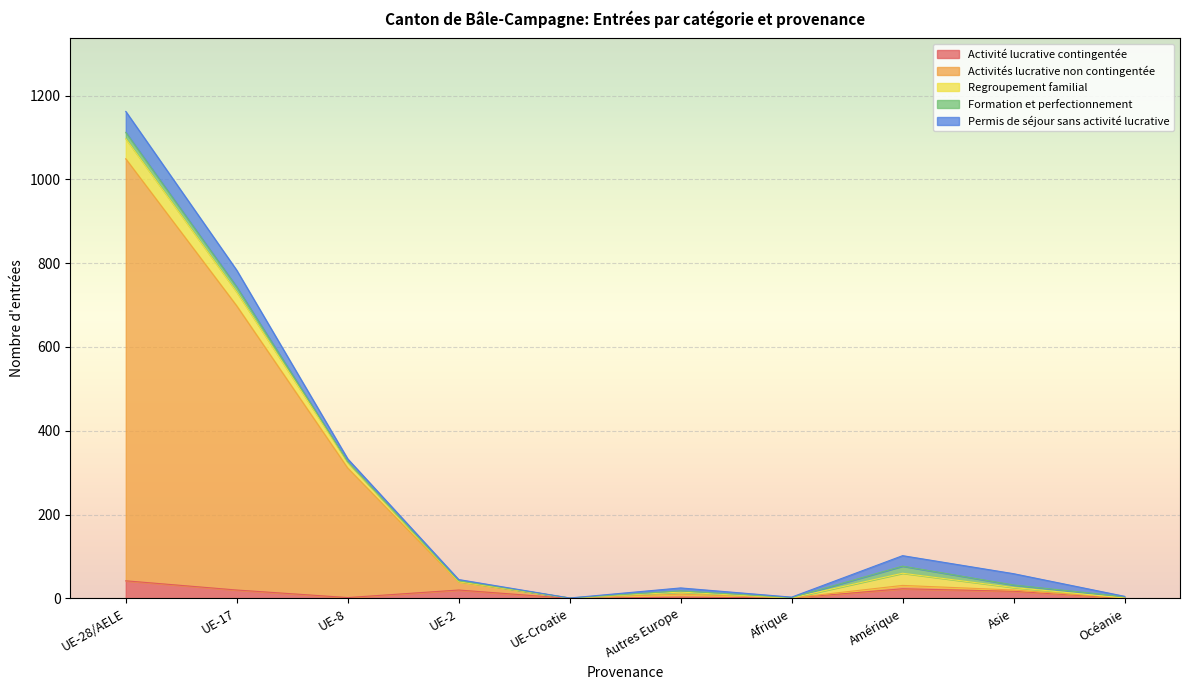

Where does the Regroupement familial series first go above 6?

UE-28/AELE